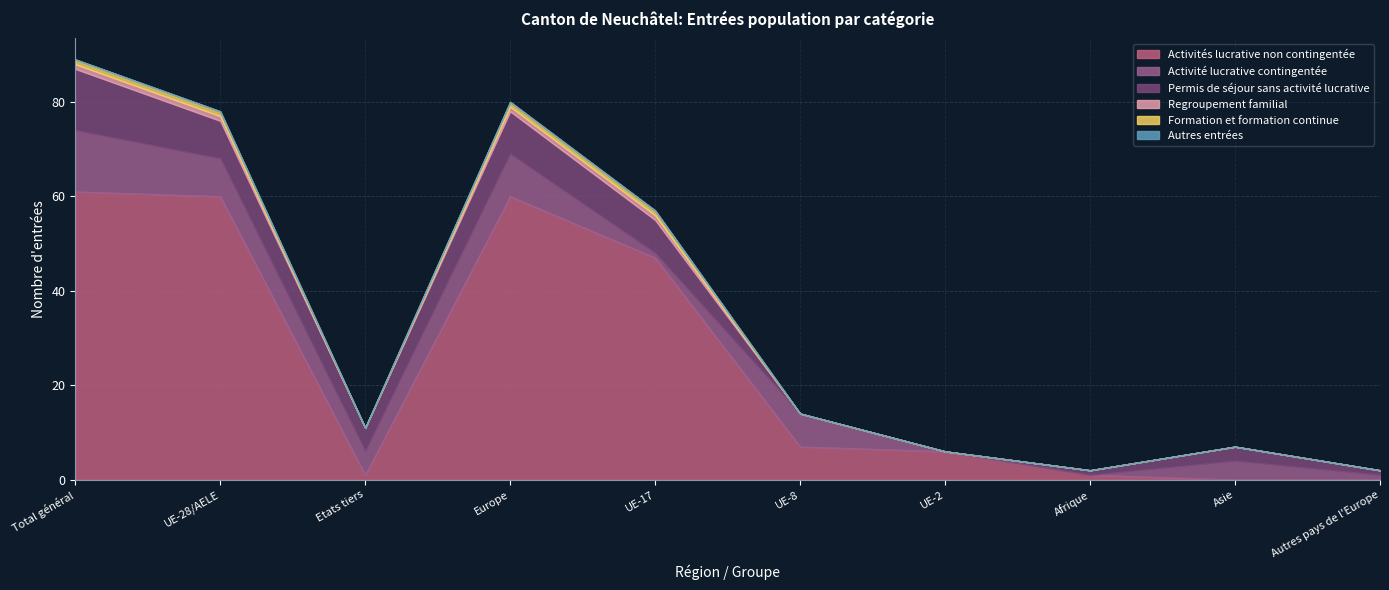

What is the spread (max minus min) of values at UE-2?

6